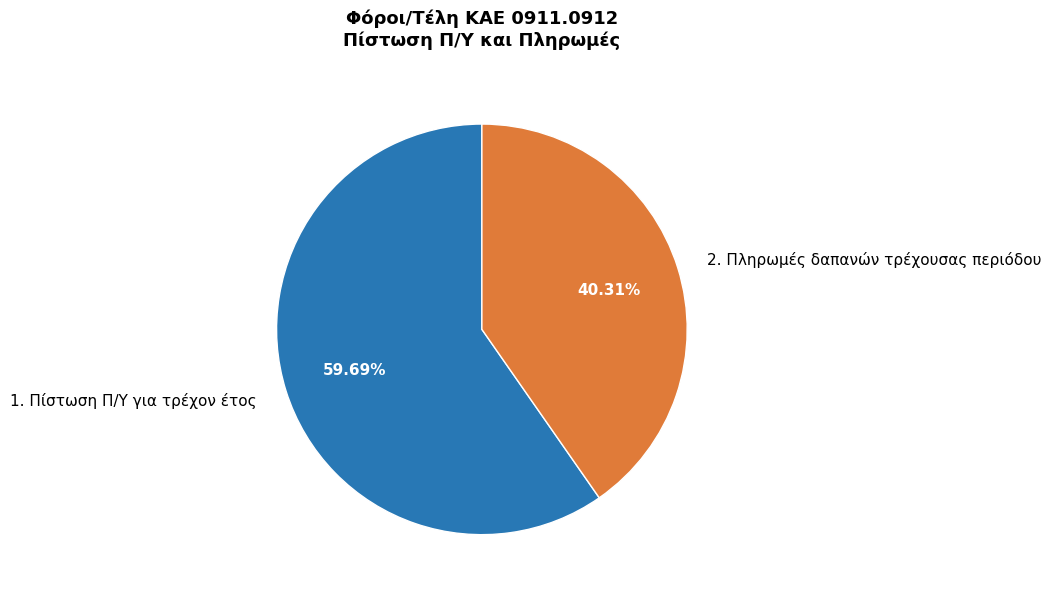

Approximately how many times larger is the value at 2. Πληρωμές δαπανών τρέχουσας περιόδου compared to 1. Πίστωση Π/Υ για τρέχον έτος?

0.7